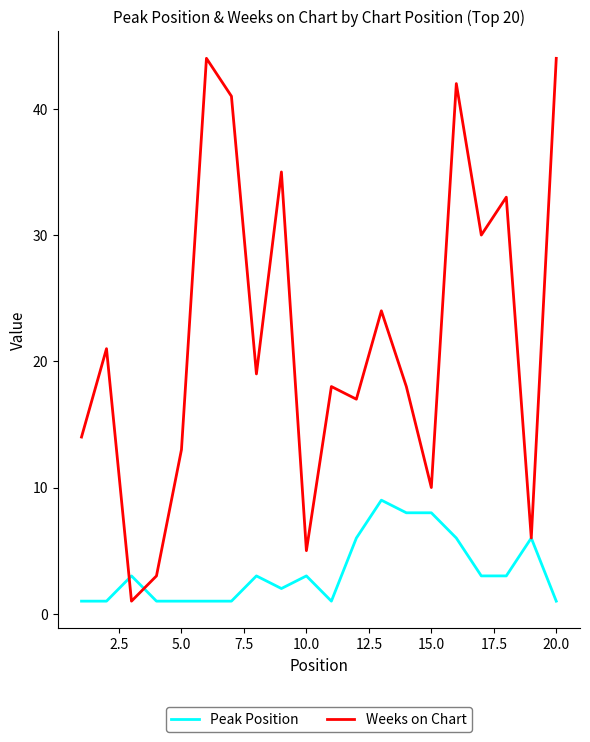

Which series has the largest range (max minus min)?

Weeks on Chart